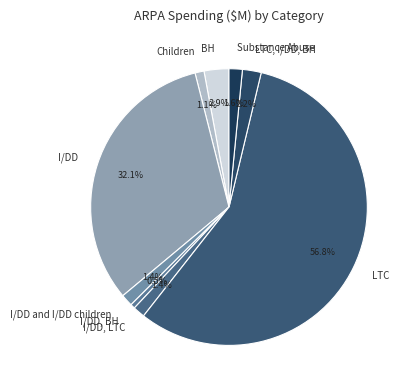

Combined, do LTC and BH account for over 50%?

Yes